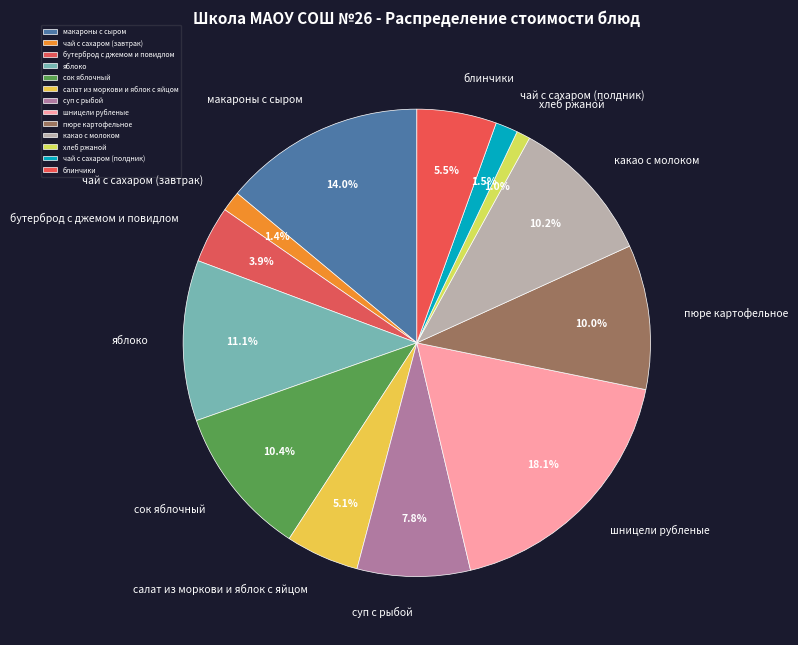

Which has a higher value, шницели рубленые or чай с сахаром (полдник)?

шницели рубленые